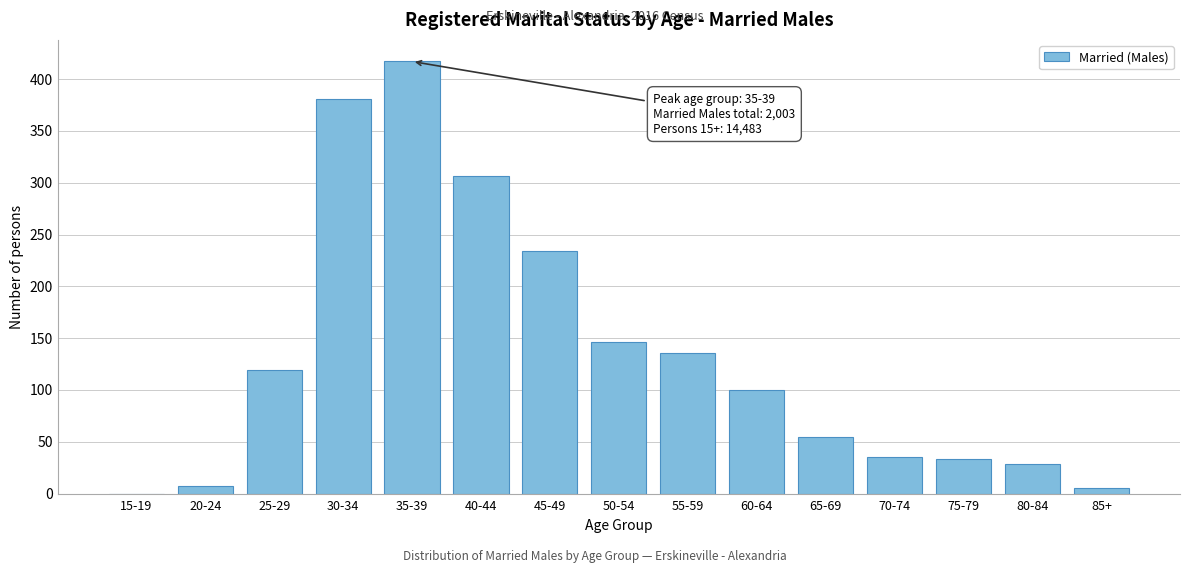

Reading left to right, what are all the values shown in this chart?

15-19=0	20-24=7	25-29=119	30-34=381	35-39=417	40-44=306	45-49=234	50-54=146	55-59=136	60-64=100	65-69=55	70-74=35	75-79=33	80-84=28	85+=5